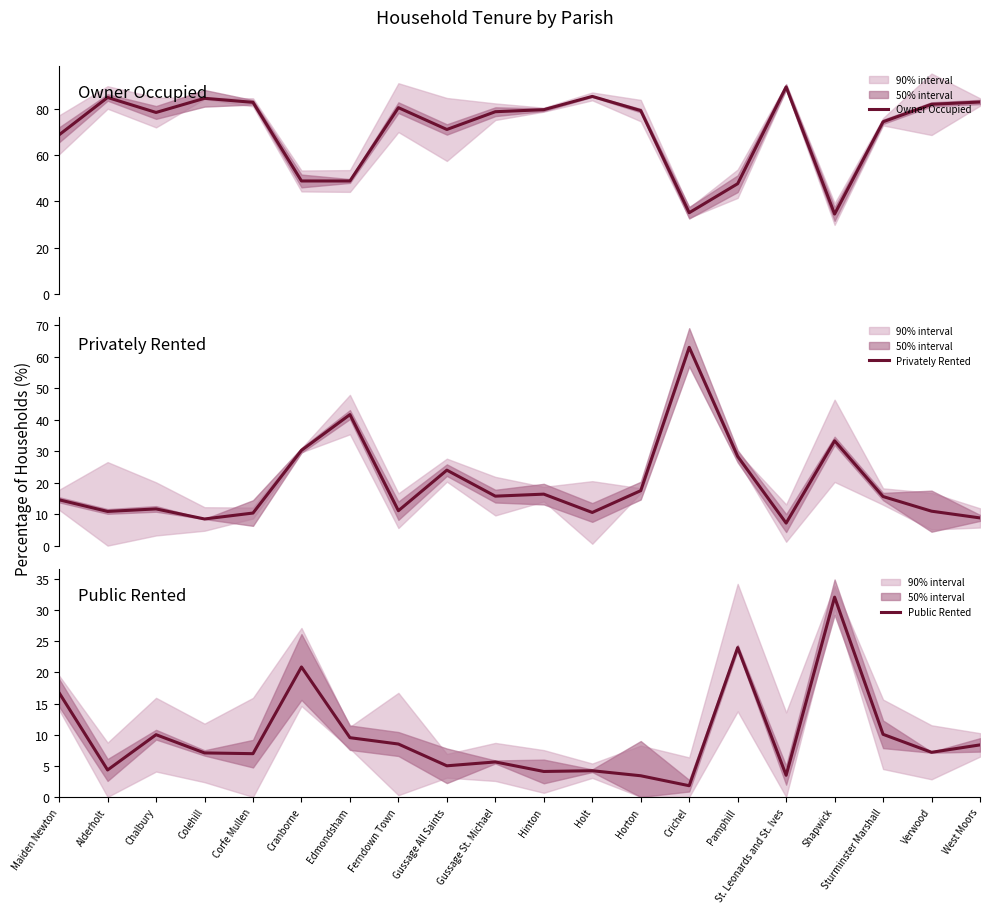

What is the average value of the Privately Rented series?

19.5